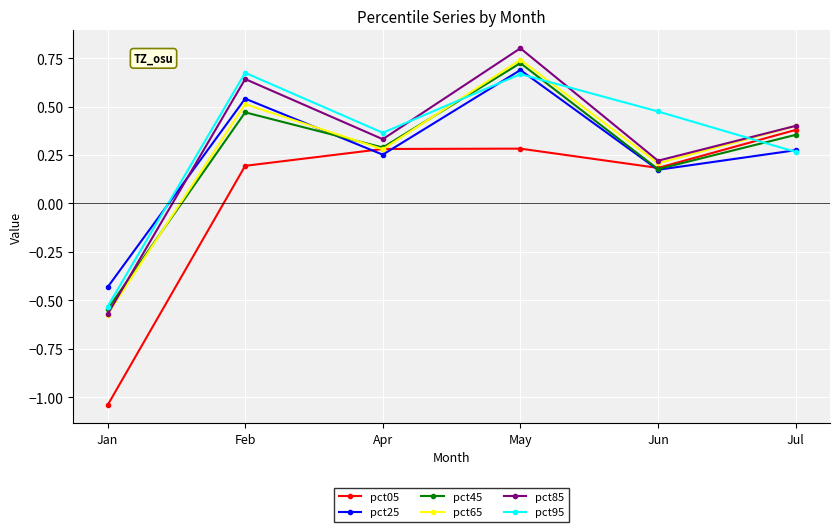

At which label does pct85 first exceed 0?

Feb